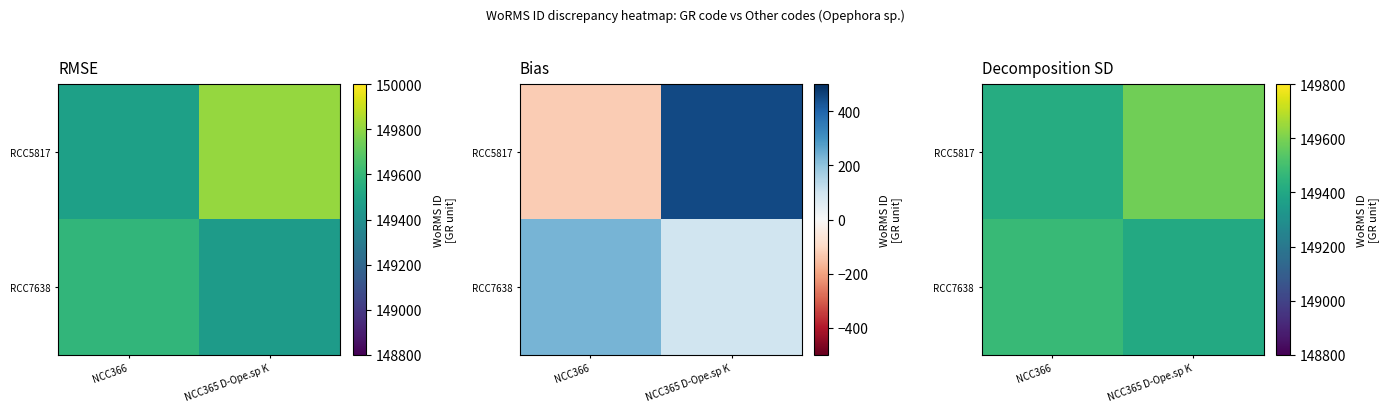

Is it true that RCC5817 equals 256132.0 at NCC365 D-Ope.sp K?

False